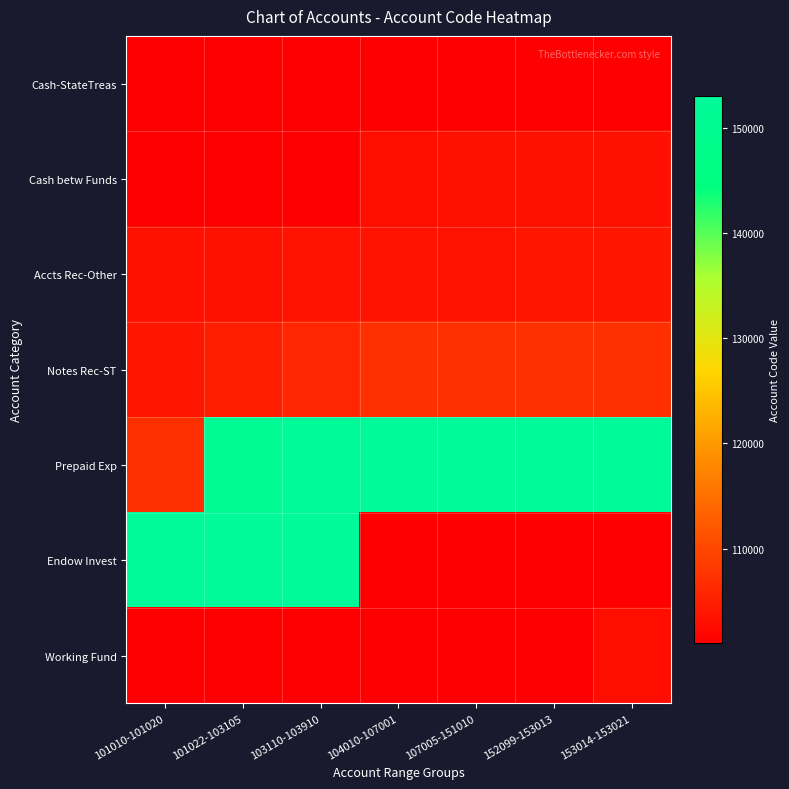

Reading right to left, transcribe all the data shown in this chart.

Cash-StateTreas: 153014-153021=101020	152099-153013=101019	107005-151010=101016	104010-107001=101014	103110-103910=101012	101022-103105=101011	101010-101020=101010
Cash betw Funds: 153014-153021=103110	152099-153013=103105	107005-151010=103100	104010-107001=103010	103110-103910=101080	101022-103105=101050	101010-101020=101022
Accts Rec-Other: 153014-153021=104010	152099-153013=103910	107005-151010=103610	104010-107001=103600	103110-103910=103500	101022-103105=103205	101010-101020=103190
Notes Rec-ST: 153014-153021=107020	152099-153013=107010	107005-151010=107005	104010-107001=107001	103110-103910=106010	101022-103105=105010	101010-101020=104020
Prepaid Exp: 153014-153021=153013	152099-153013=153012	107005-151010=153011	104010-107001=153010	103110-103910=152099	101022-103105=151010	101010-101020=107025
Endow Invest: 153014-153021=101014	152099-153013=101012	107005-151010=101011	104010-107001=101010	103110-103910=153021	101022-103105=153020	101010-101020=153014
Working Fund: 153014-153021=103010	152099-153013=101080	107005-151010=101050	104010-107001=101022	103110-103910=101020	101022-103105=101019	101010-101020=101016